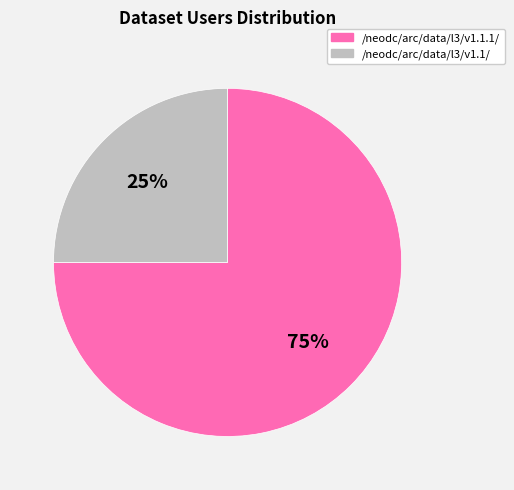

True or false: /neodc/arc/data/l3/v1.1.1/ accounts for 84% of the total.

False